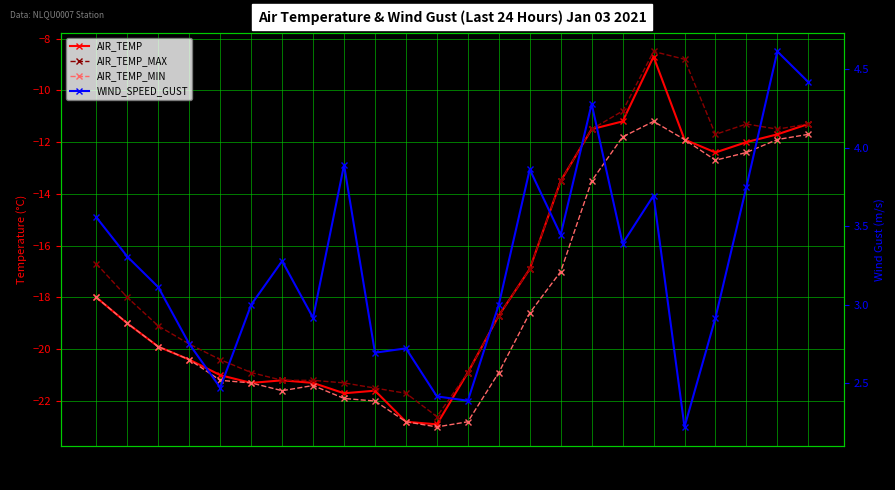

Between 23:16 and 21:16, which is larger?

23:16